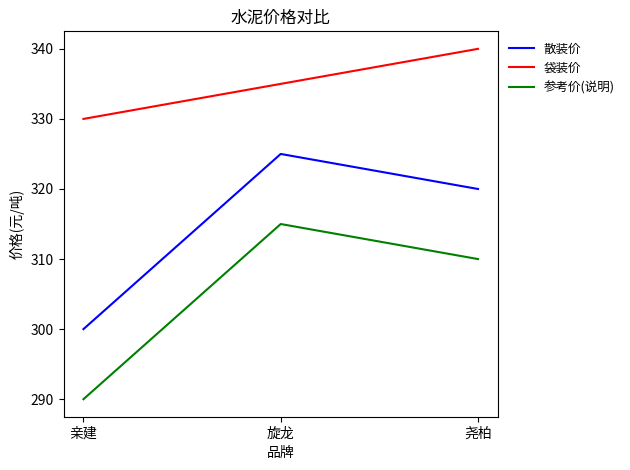

Is this an area chart (filled region under the line)?

No